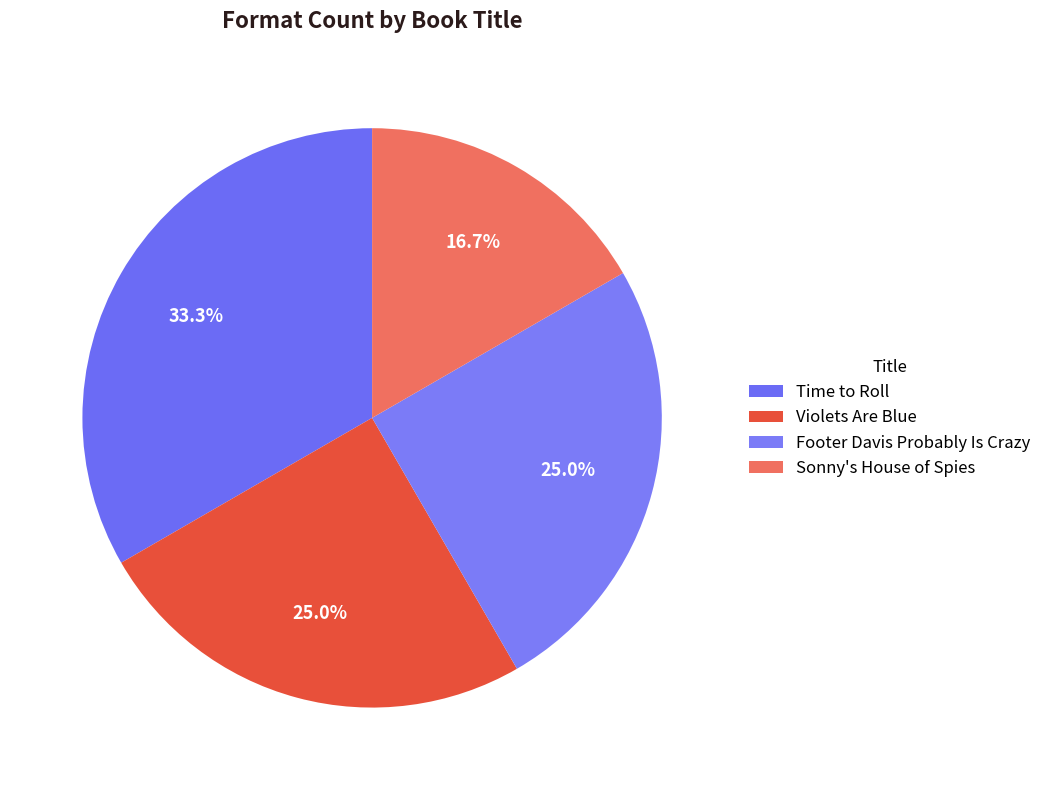

To the nearest percent, what is the average slice percentage?

25%